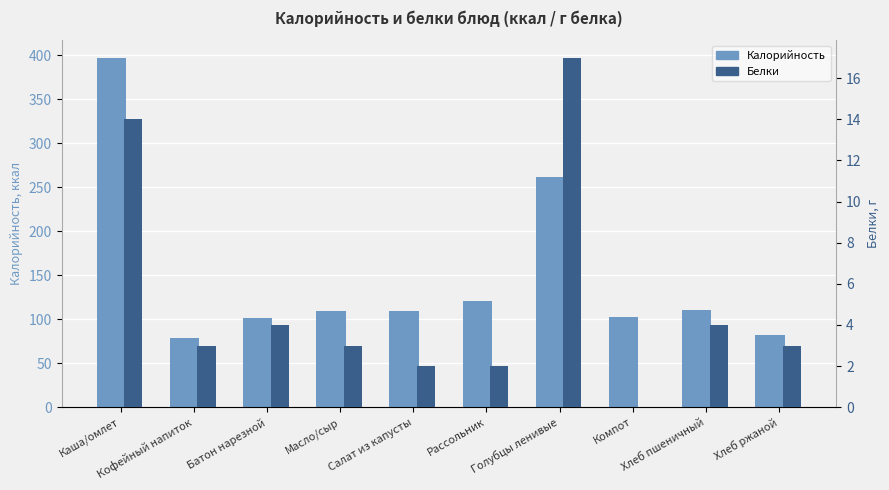

List the labels in order of Калорийность value, smallest first.

Кофейный напиток, Хлеб ржаной, Батон нарезной, Компот, Масло/сыр, Салат из капусты, Хлеб пшеничный, Рассольник, Голубцы ленивые, Каша/омлет